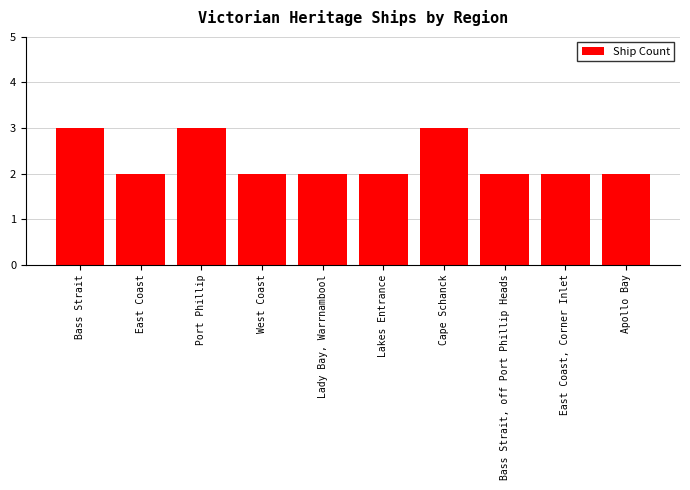

What is the greatest value displayed?

3